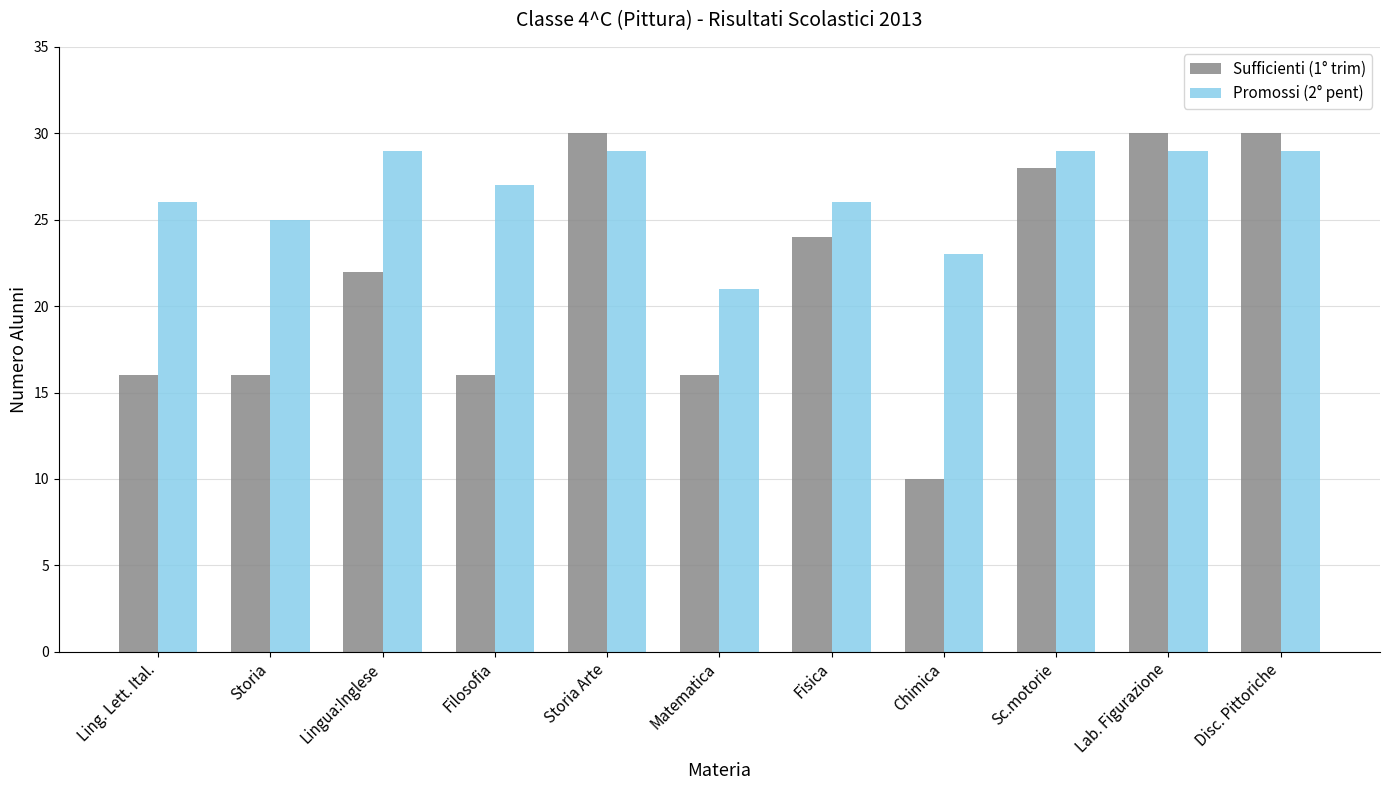

What position from the left is Chimica?

8